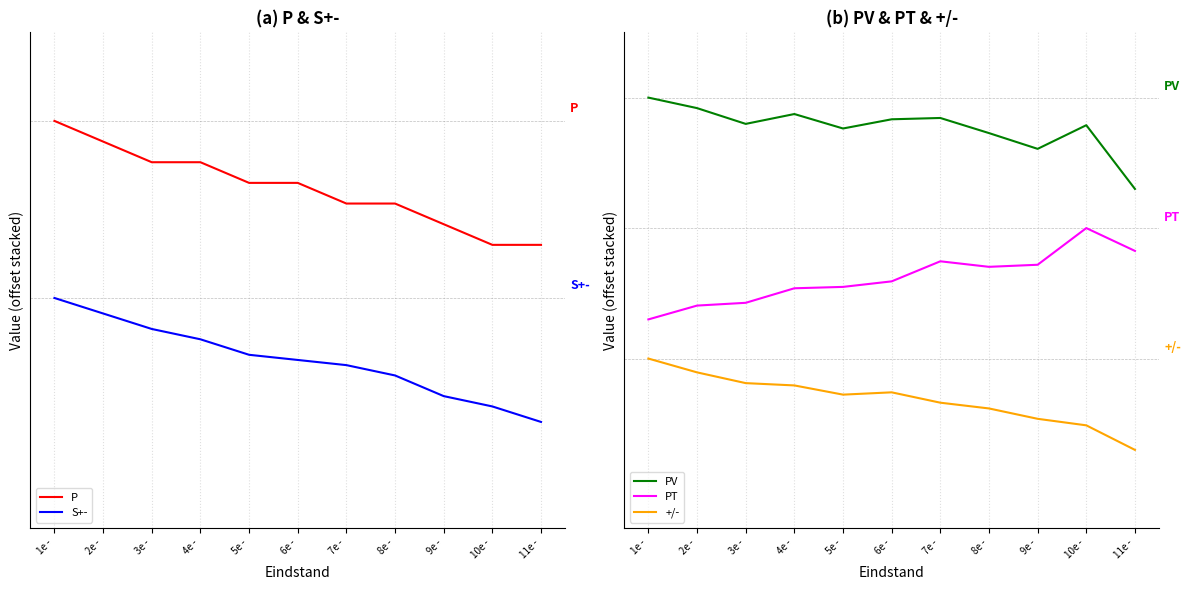

What is the spread (max minus min) of values at 10e -?

34.5